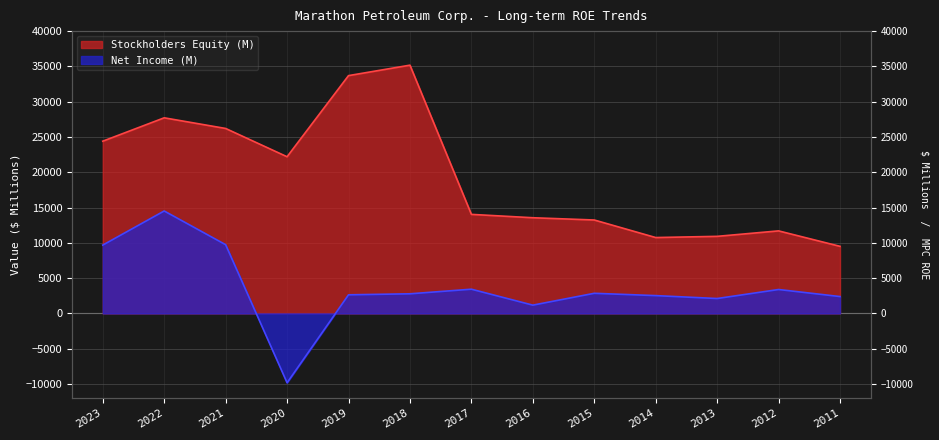

What is the difference between the highest and lowest values at 2017?

10601